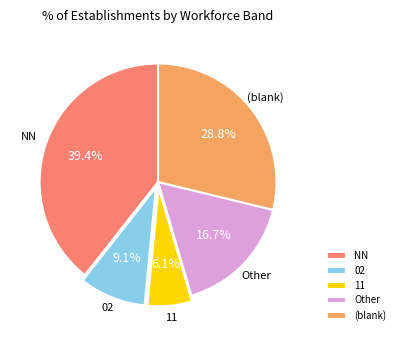

Rank the categories by value from lowest to highest.

11, 02, Other, (blank), NN